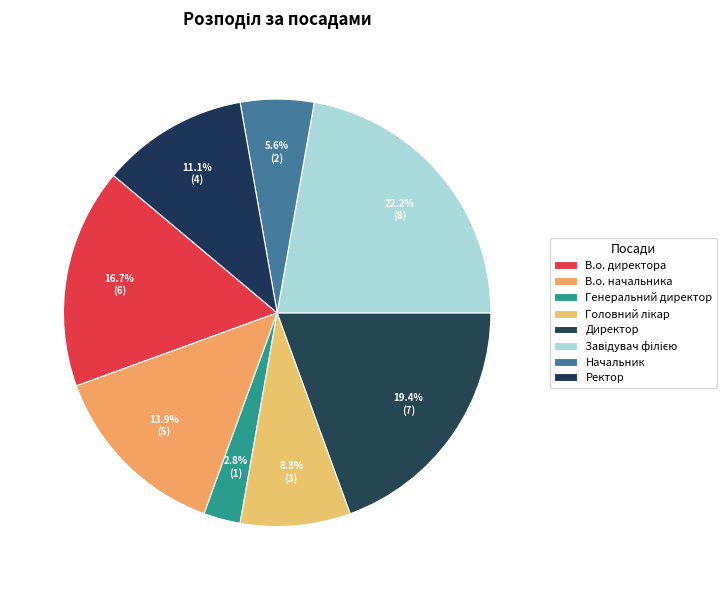

Rank the categories by value from highest to lowest.

Завідувач філією, Директор, В.о. директора, В.о. начальника, Ректор, Головний лікар, Начальник, Генеральний директор